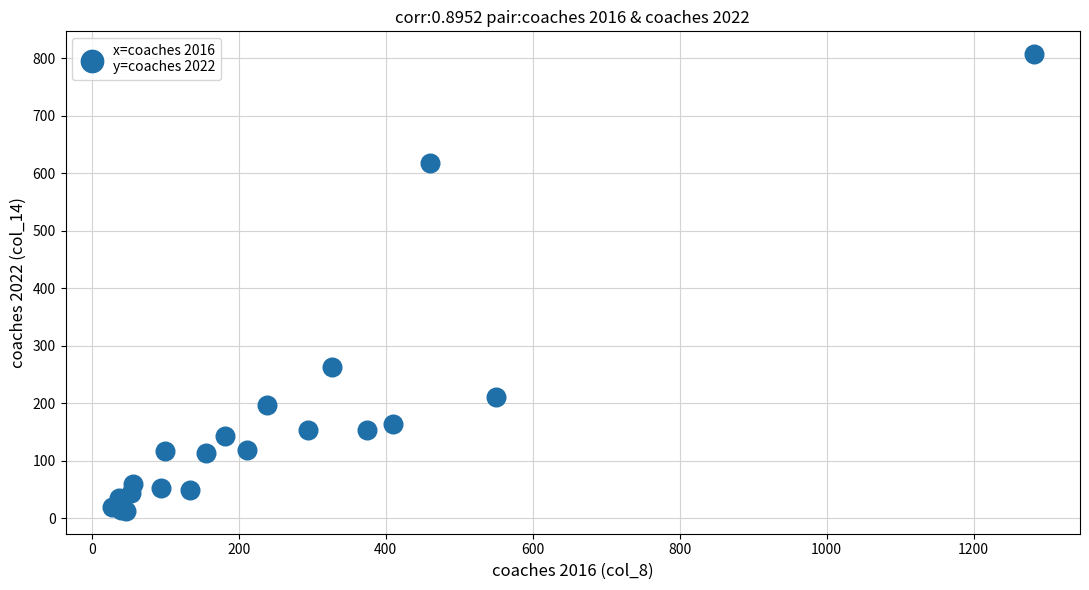

What Y value in the scatter plot is closest to 410?

264